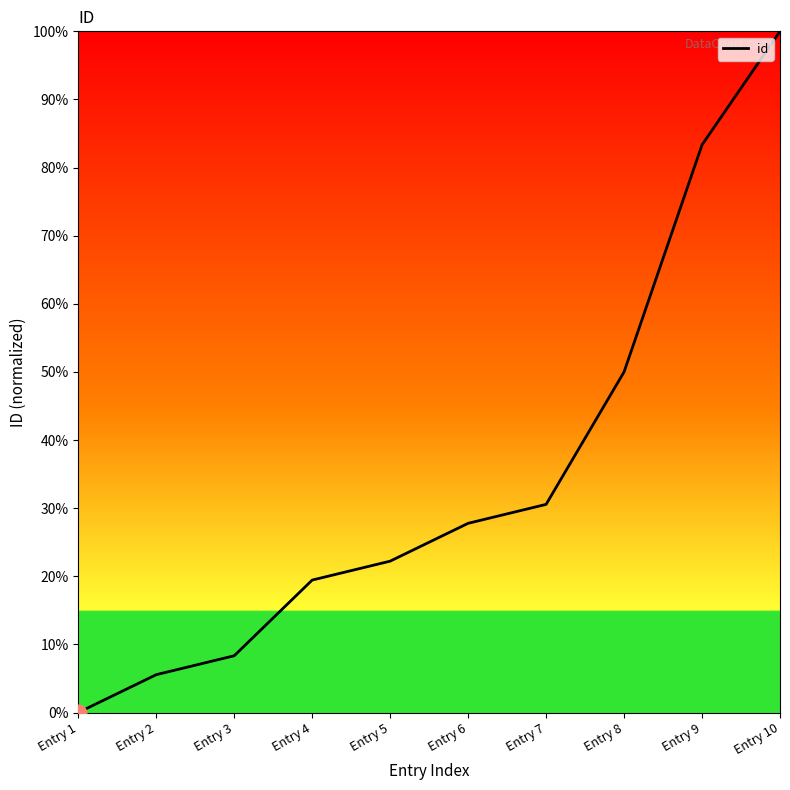

How many distinct data groups are displayed?

1